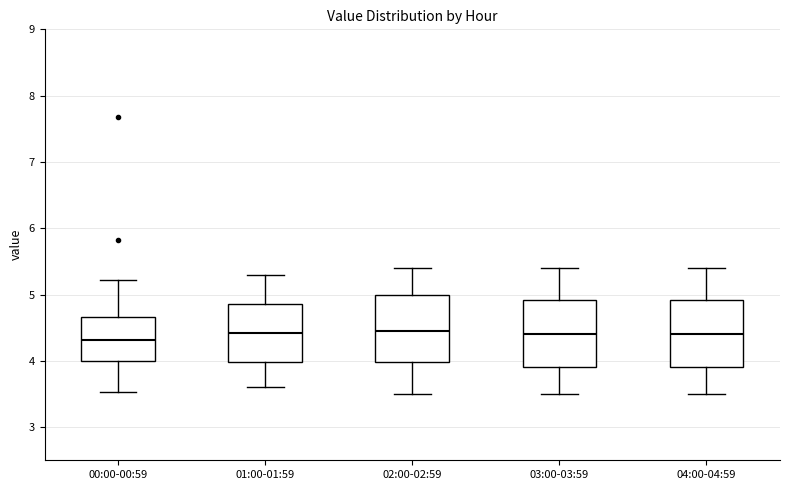

Reading left to right, read every box against the y-axis: the position of its median line, the range the box covers, and the ends of its whiskers. The values are not printed on the chart, so give them approximately, as read against the axis.

00:00-00:59: median 4.3, box 4.0 to 4.7, whiskers 3.5 to 5.2
01:00-01:59: median 4.4, box 4.0 to 4.9, whiskers 3.6 to 5.3
02:00-02:59: median 4.5, box 4.0 to 5.0, whiskers 3.5 to 5.4
03:00-03:59: median 4.4, box 3.9 to 4.9, whiskers 3.5 to 5.4
04:00-04:59: median 4.4, box 3.9 to 4.9, whiskers 3.5 to 5.4